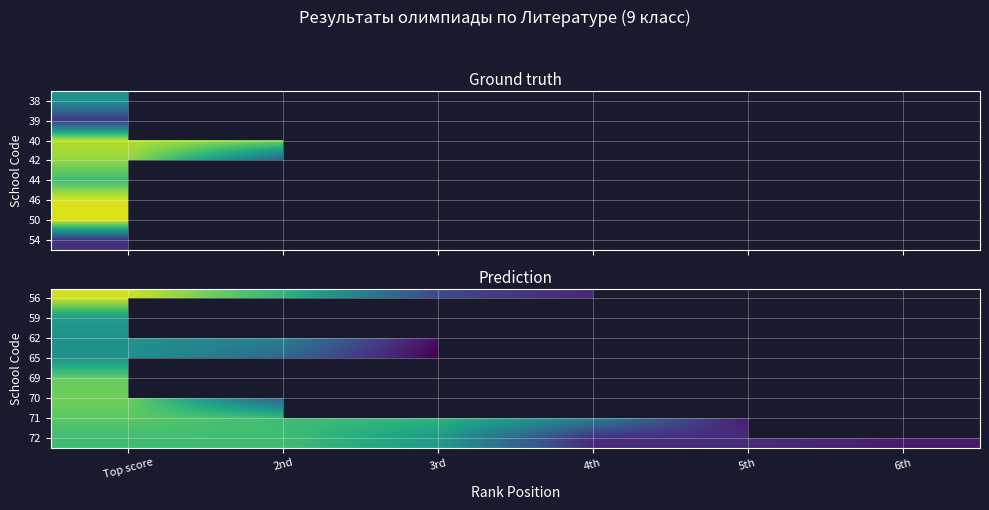

The 72 series shows 42.3 at 6th. True or false?

False